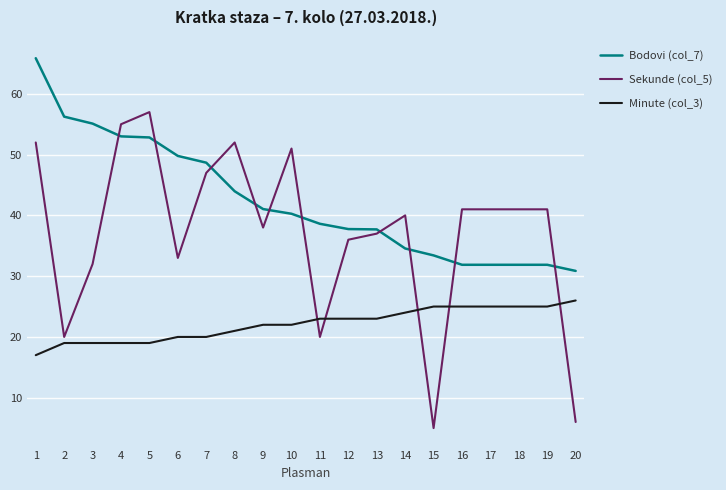

List the series in order of their peak value, lowest first.

Minute (col_3), Sekunde (col_5), Bodovi (col_7)